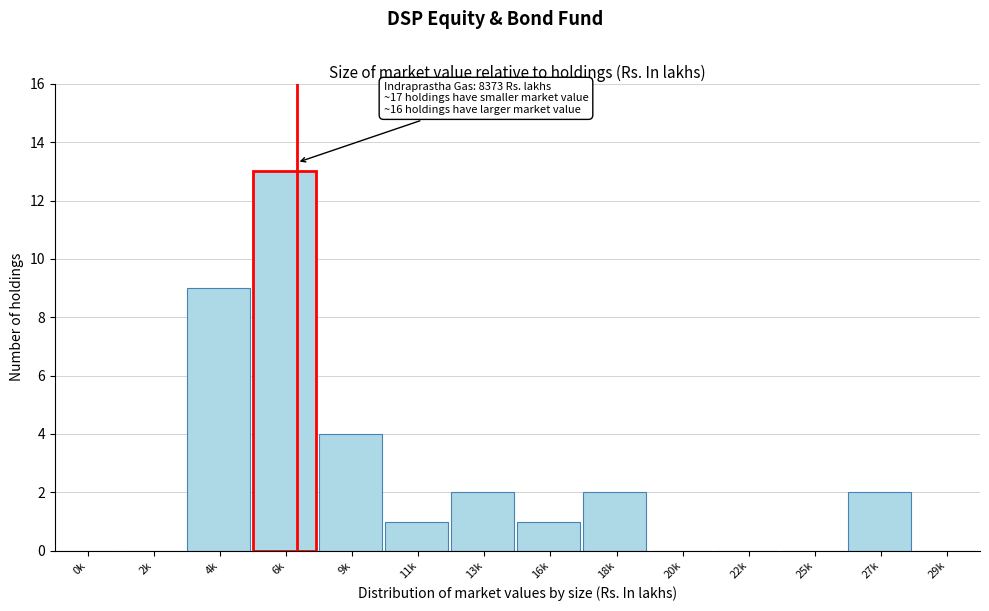

Reading left to right, transcribe all the data shown in this chart.

0k=0	2k=0	4k=9	6k=13	9k=4	11k=1	13k=2	16k=1	18k=2	20k=0	22k=0	25k=0	27k=2	29k=0